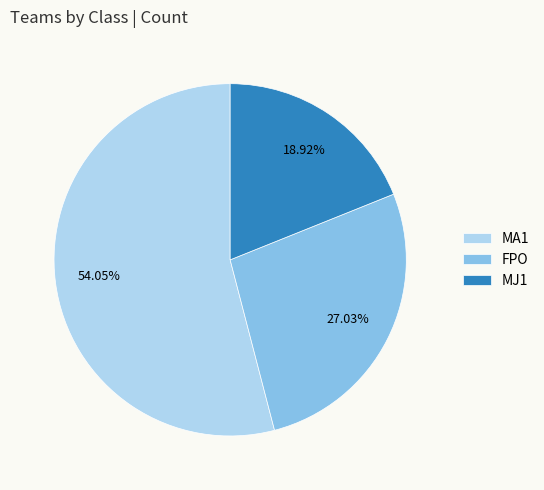

Rank the categories by value from lowest to highest.

MJ1, FPO, MA1